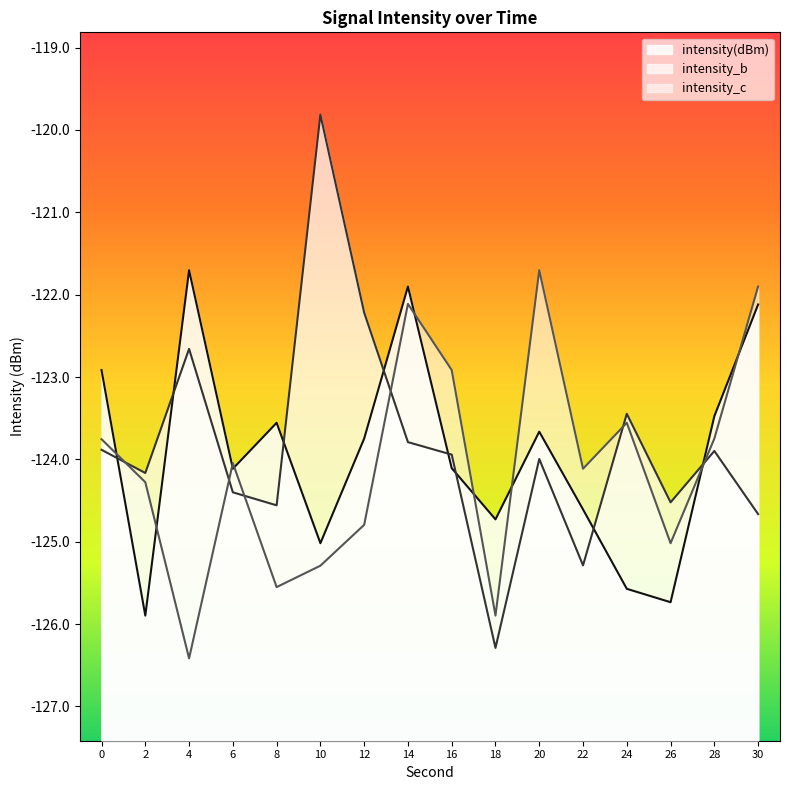

Which has a higher value, 26 or 18?

18